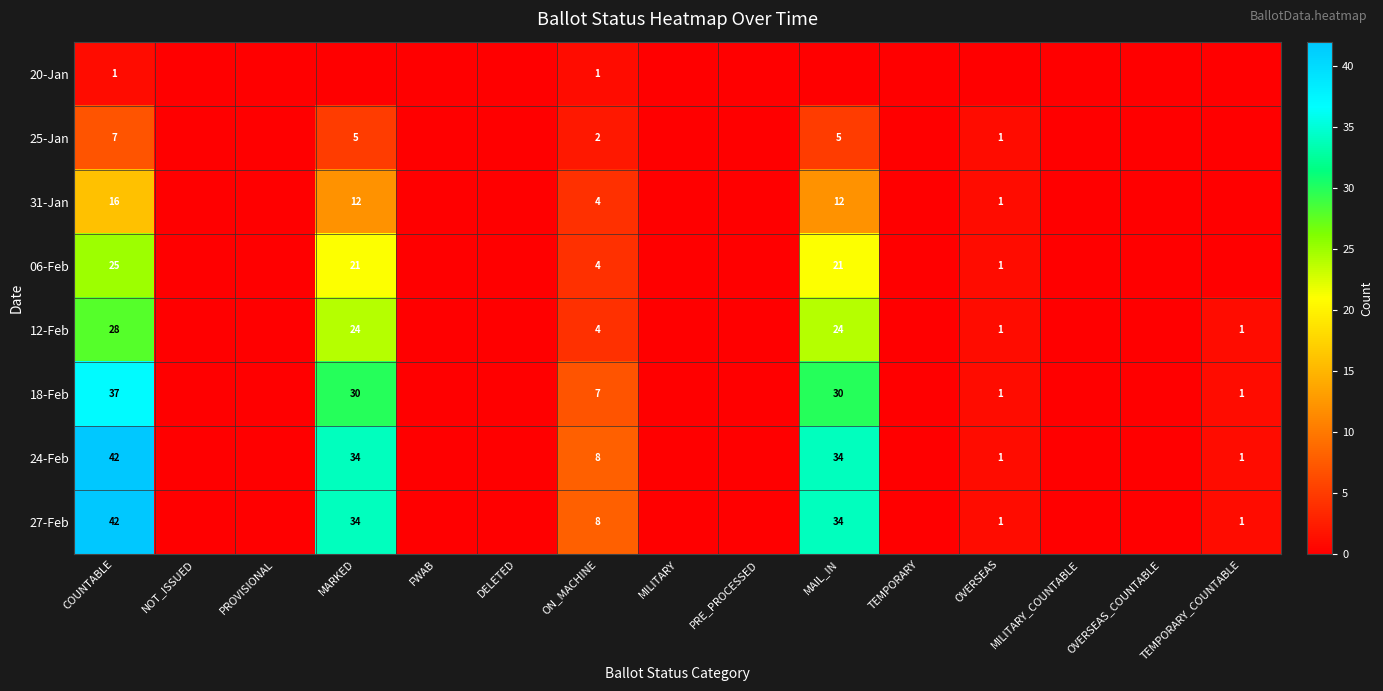

The 24-Feb series shows 70 at COUNTABLE. True or false?

False